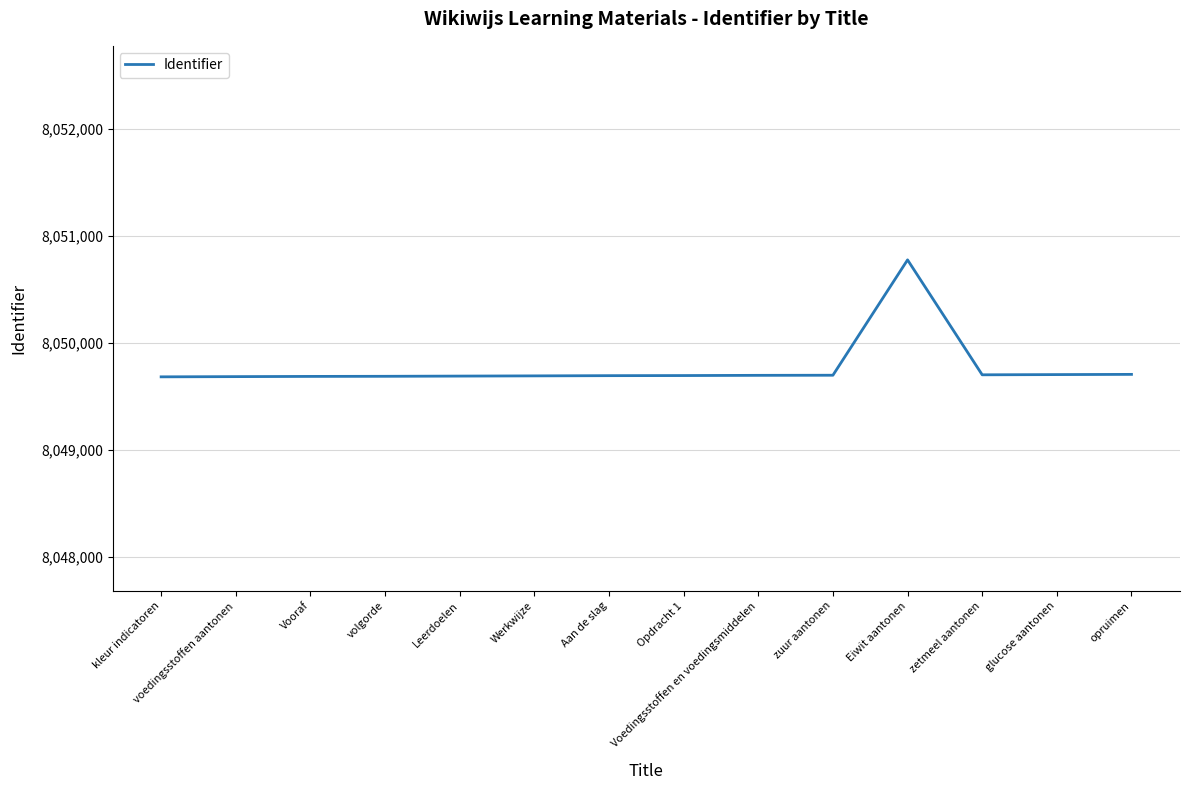

What is the ratio of the value at glucose aantonen to the value at Voedingsstoffen en voedingsmiddelen?

1.0